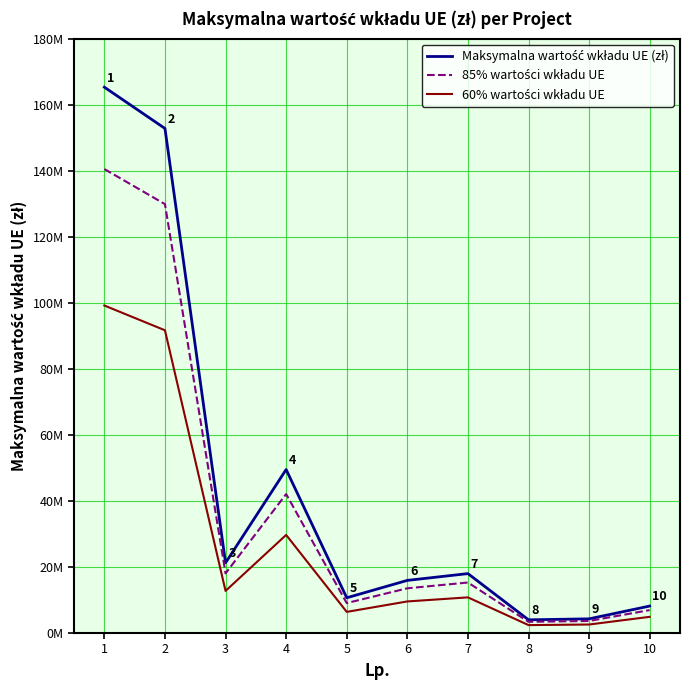

What is the average value of the 85% wartości wkładu UE series?

38250000.0